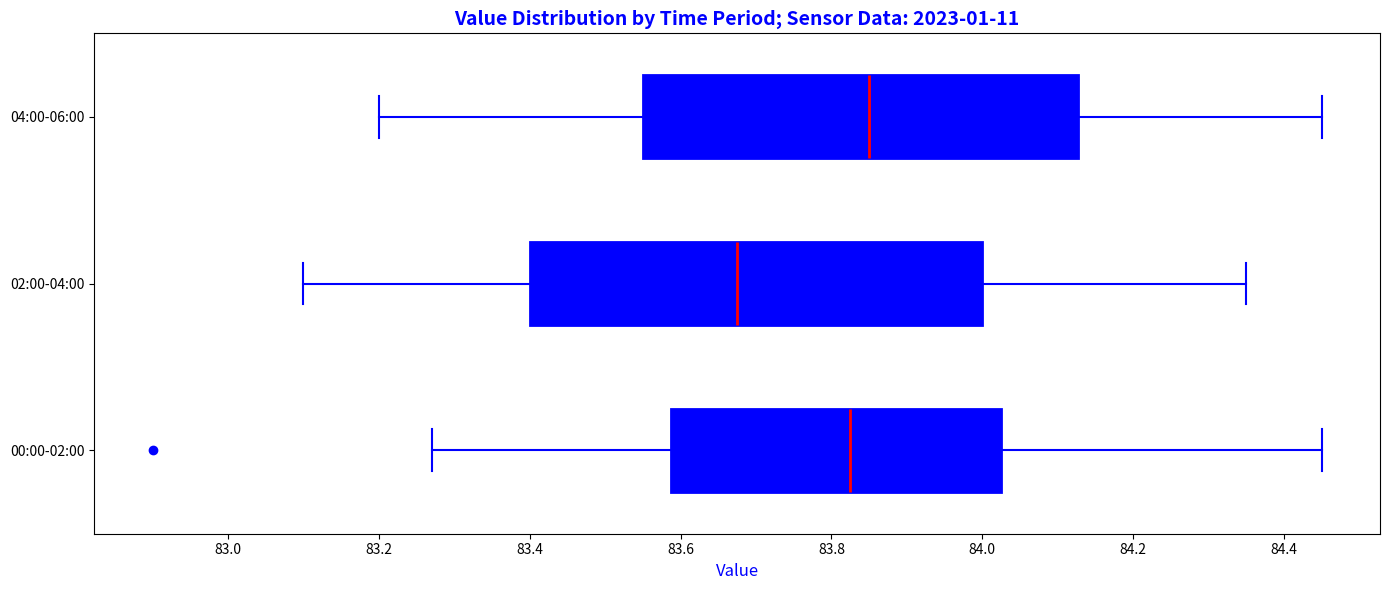

Where is the right edge of the box for 00:00-02:00 on the x-axis? The values are not printed on the chart, so give them approximately, as read against the axis.

84.02